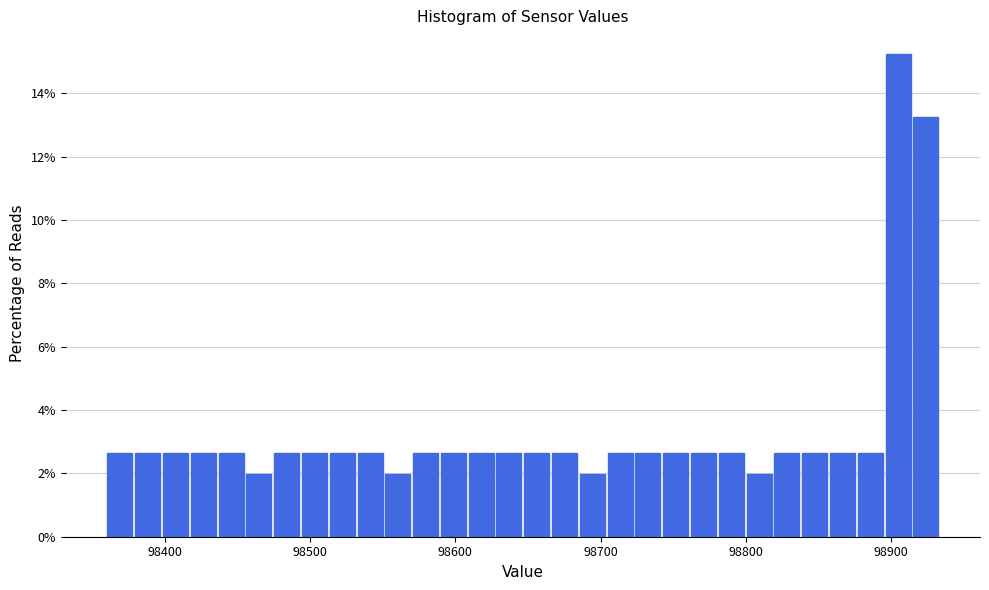

Around what value on the x-axis is the tallest bar? Give the approximate position of its centre, as read against the axis.

98910